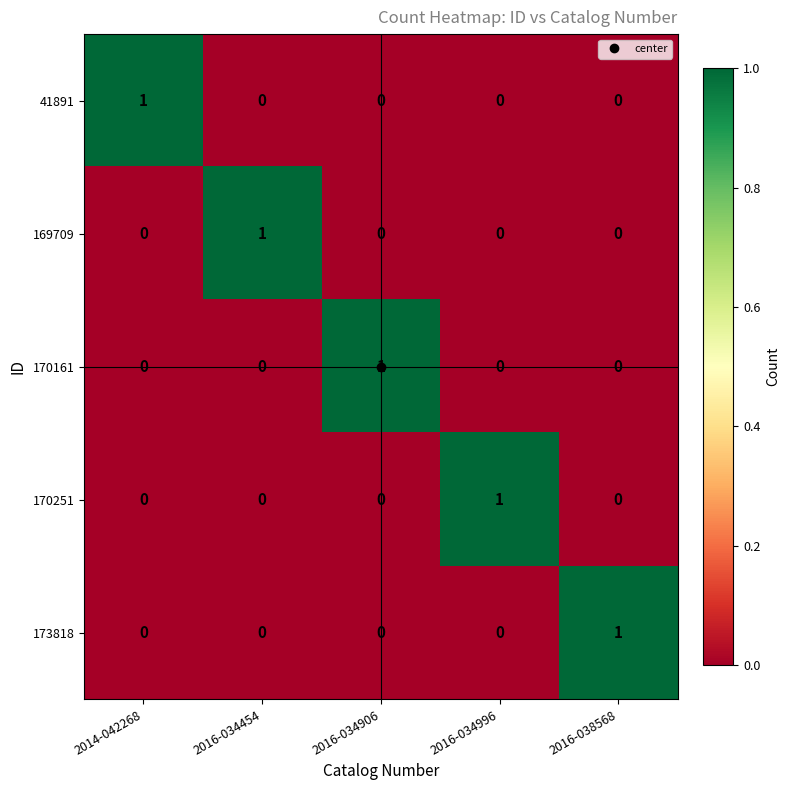

Count the 169709 values in the range 0 to 1.

5